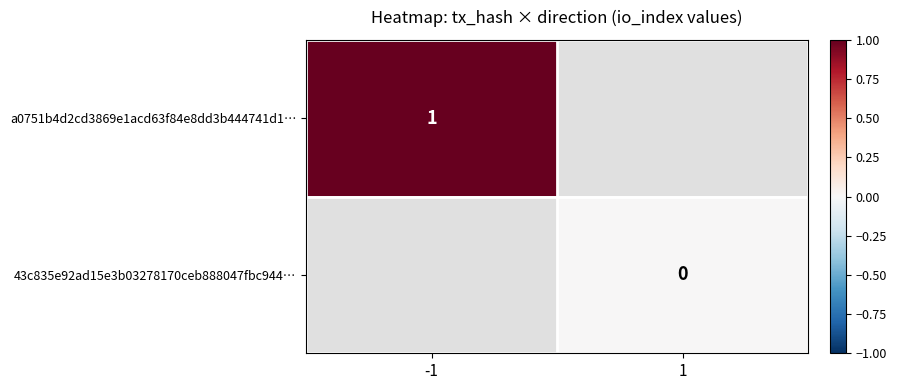

The a0751b4d2cd3869e1acd63f84e8dd3b444741d1… series shows 1 at -1. True or false?

True